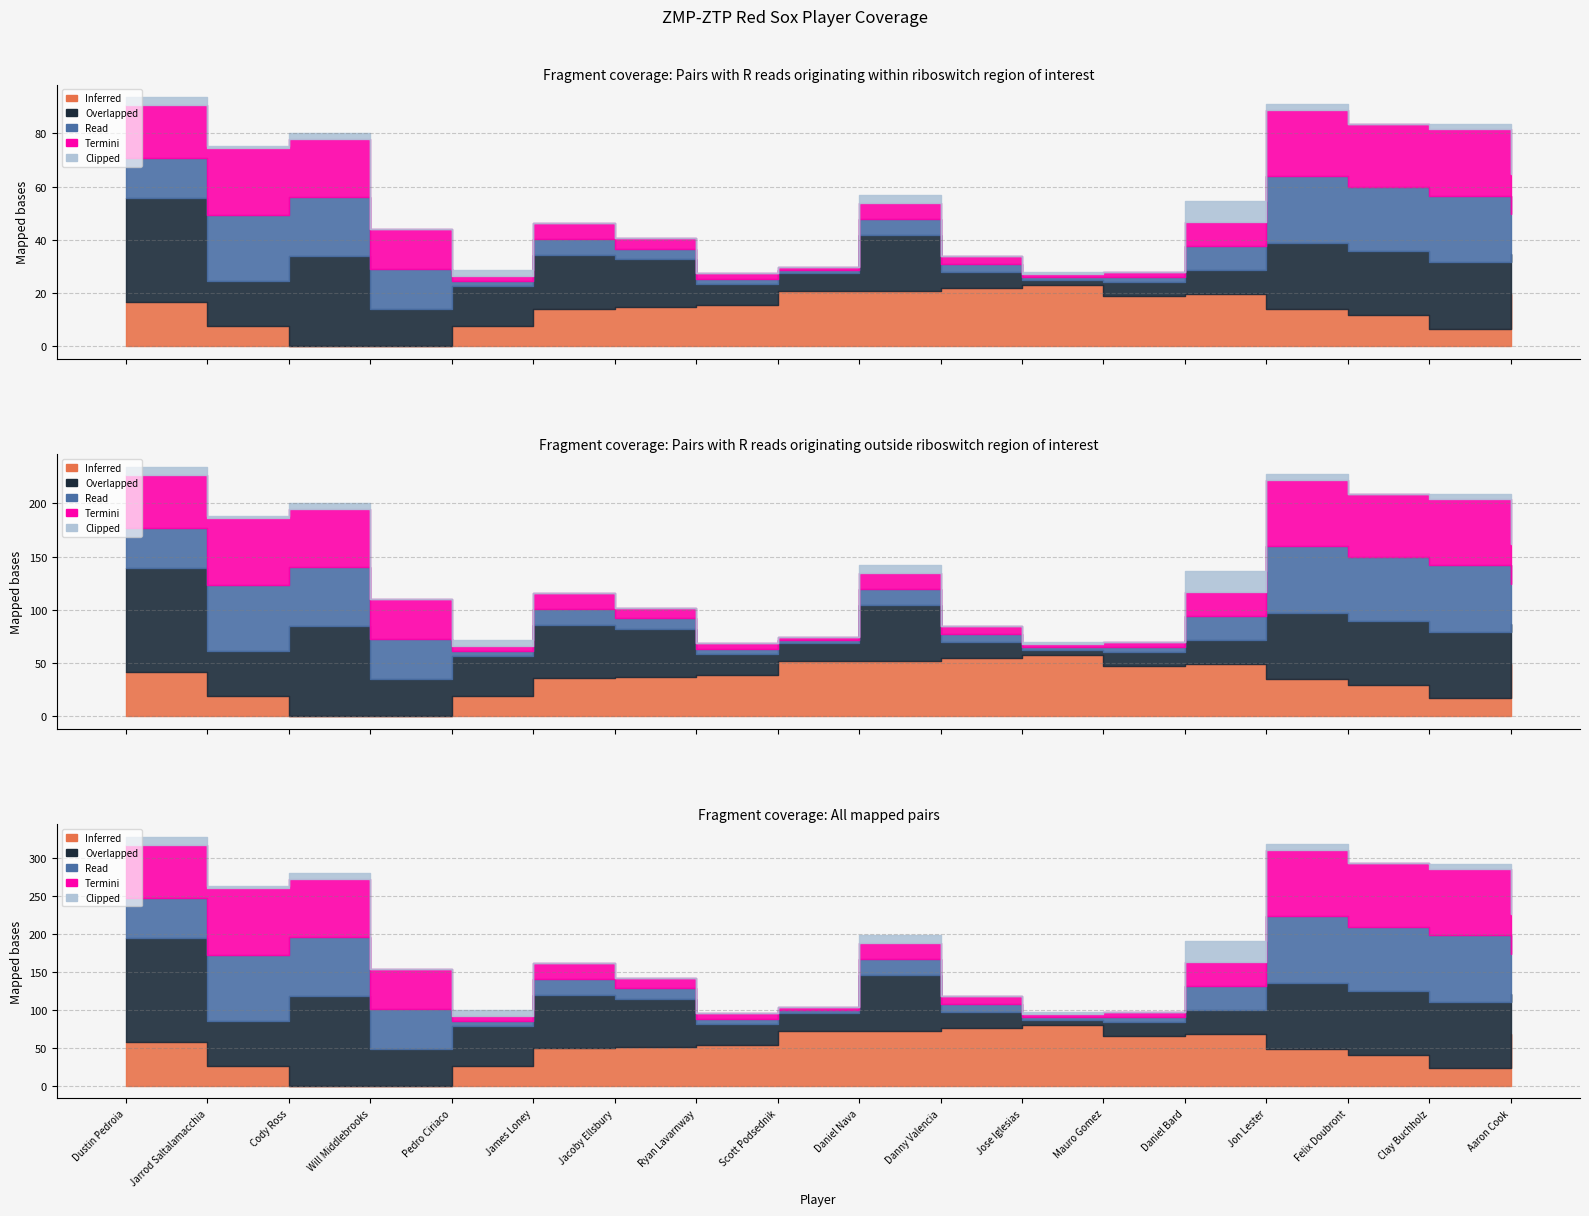

At which category does Inferred reach its first local peak?

Jose Iglesias